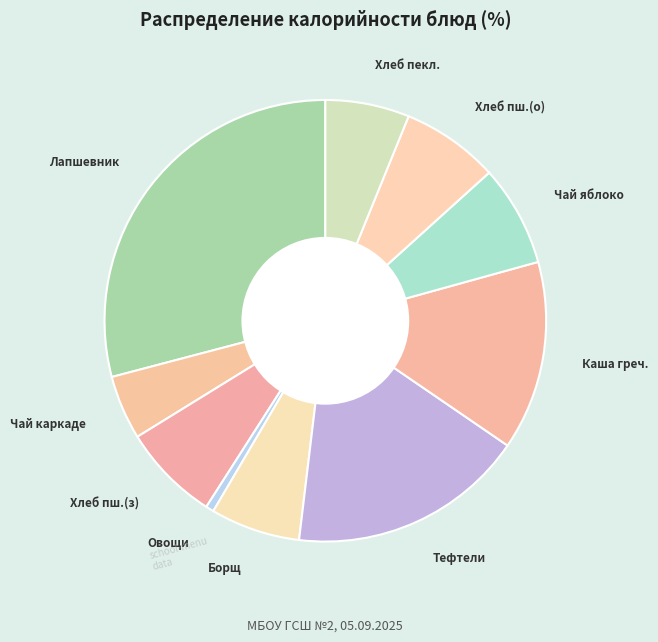

How many slices are in this pie chart?

10